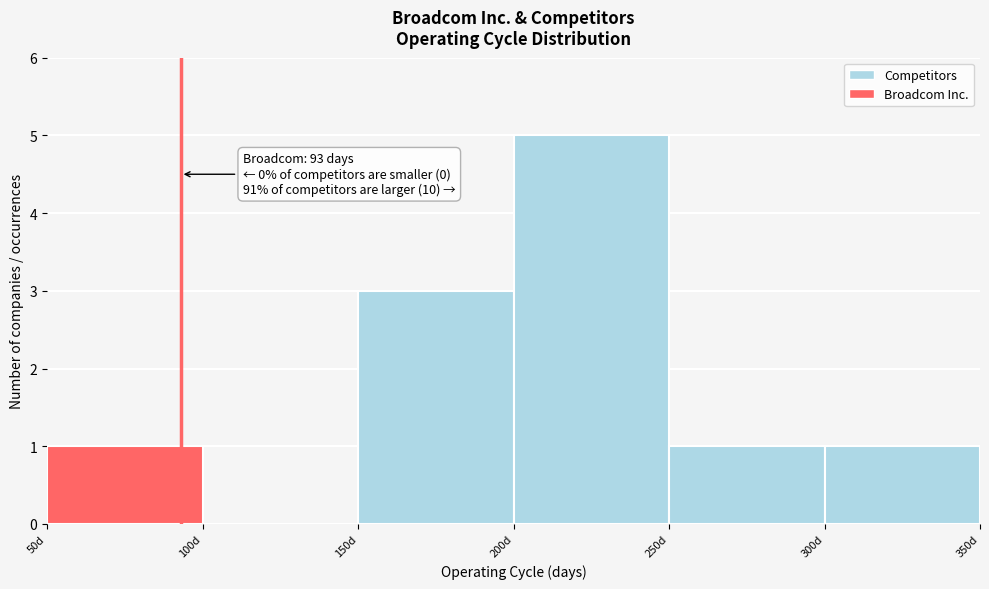

Over which range of the x-axis is the bar tallest?

200 to 250